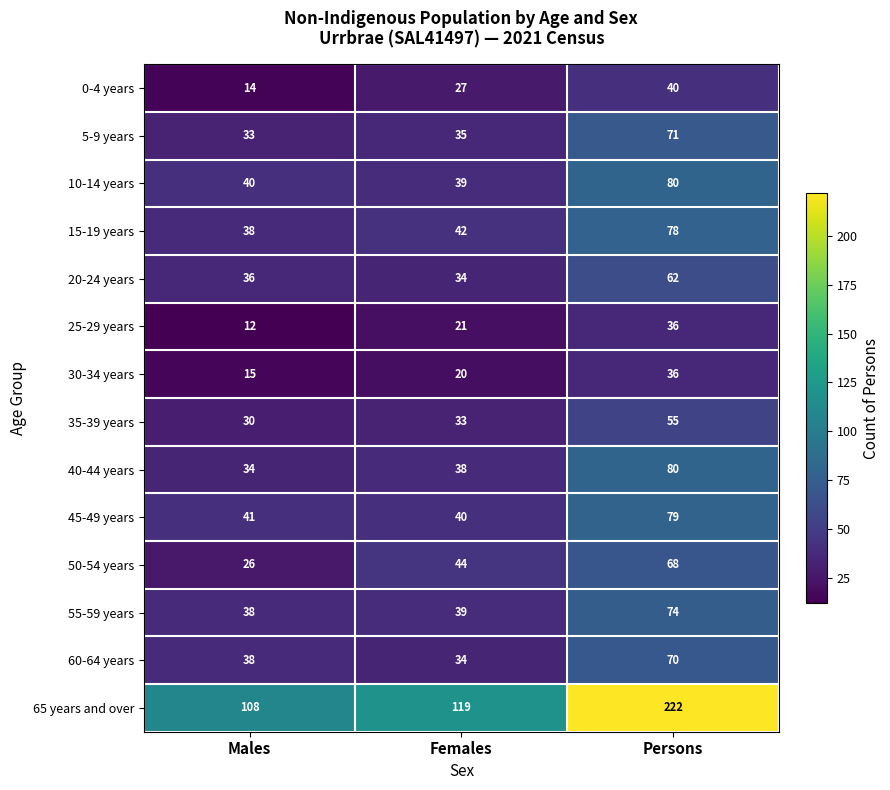

What is the sum of the 55-59 years values at Persons and Males?

112